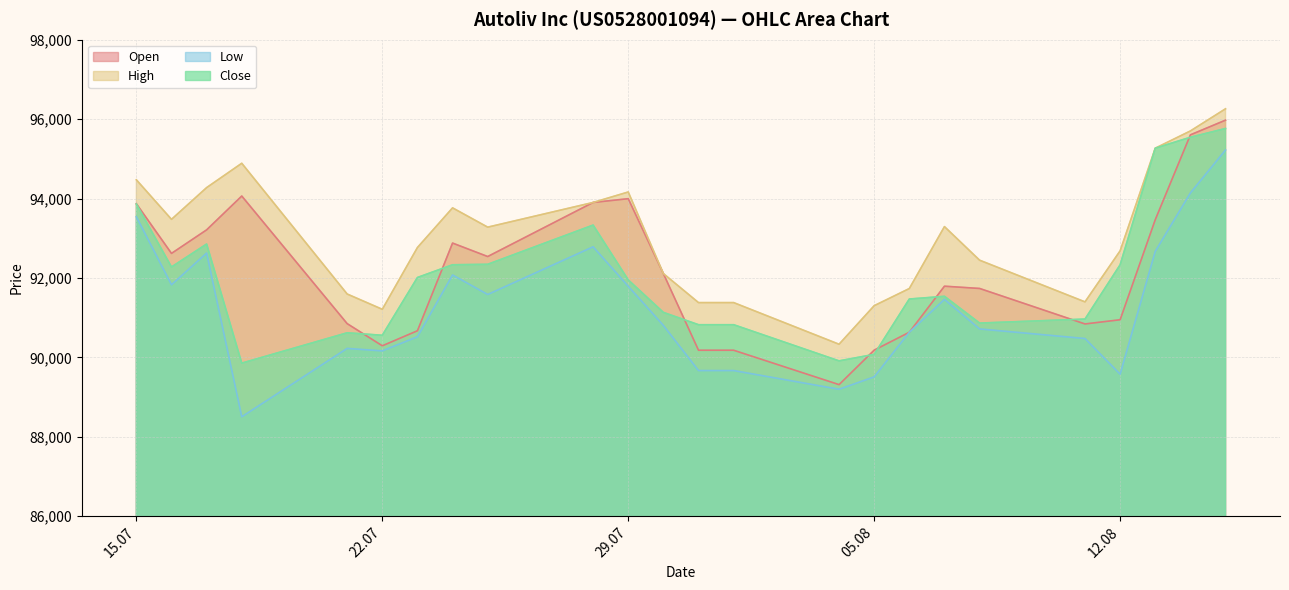

Which series has the largest total across all categories?

High